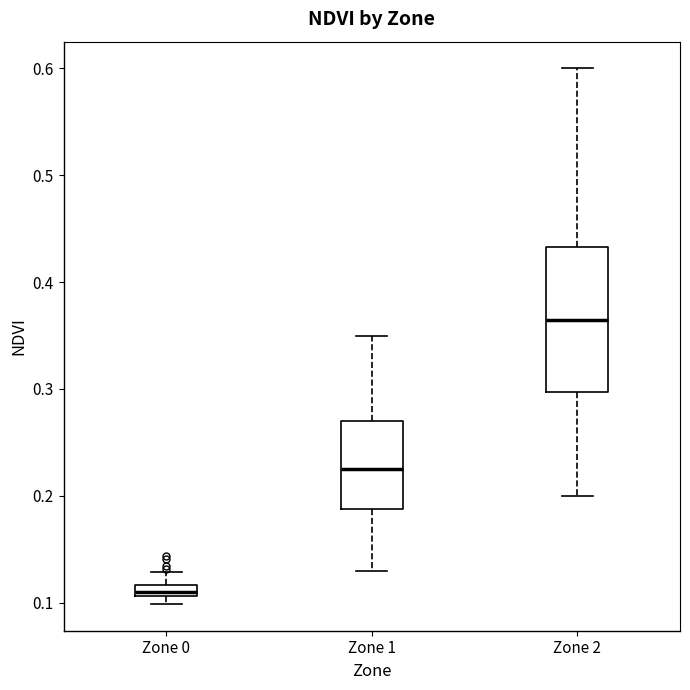

Which box is the tallest, from its lower edge to its upper edge?

Zone 2